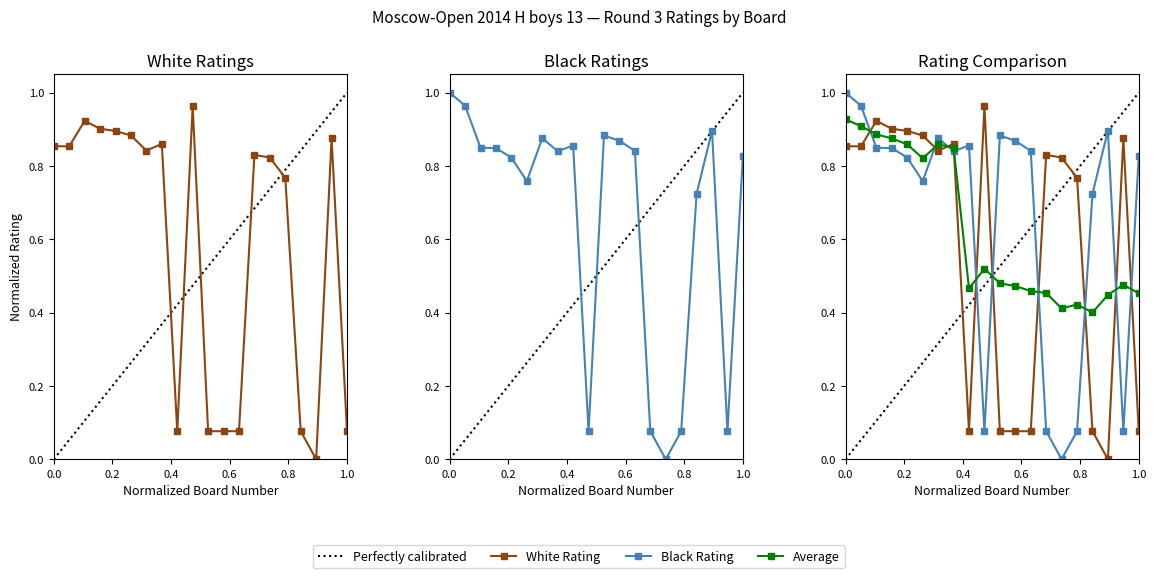

Which series has the largest total across all categories?

Black Rating